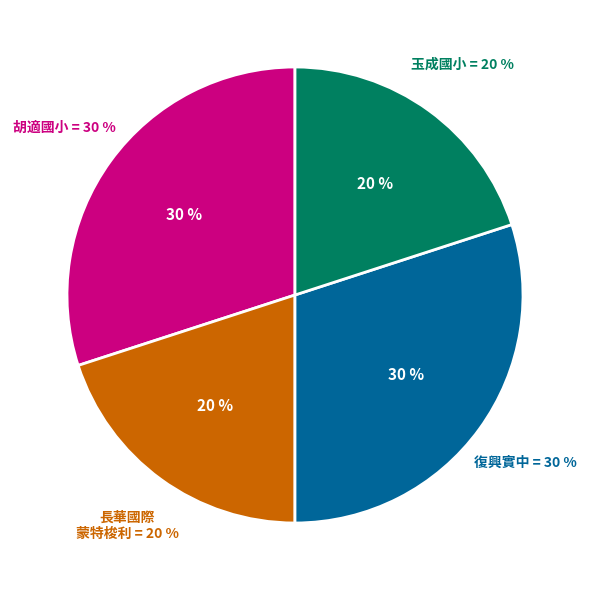

How many slices are in this pie chart?

4